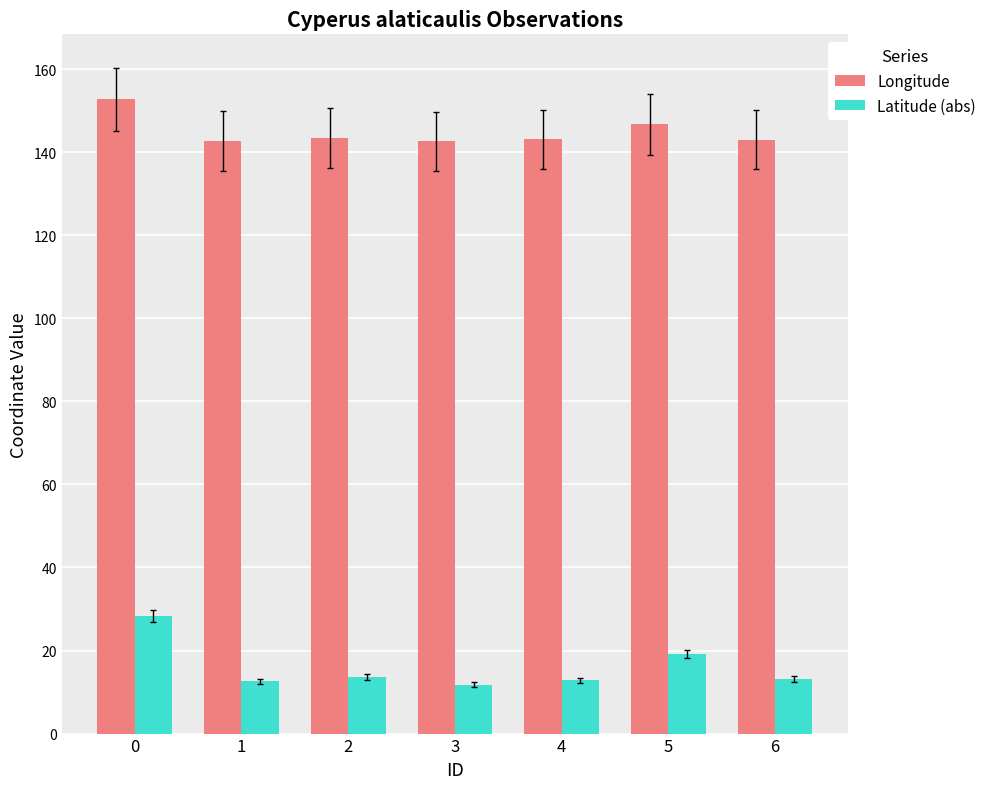

What is the difference between the highest and lowest values at 6?

129.8